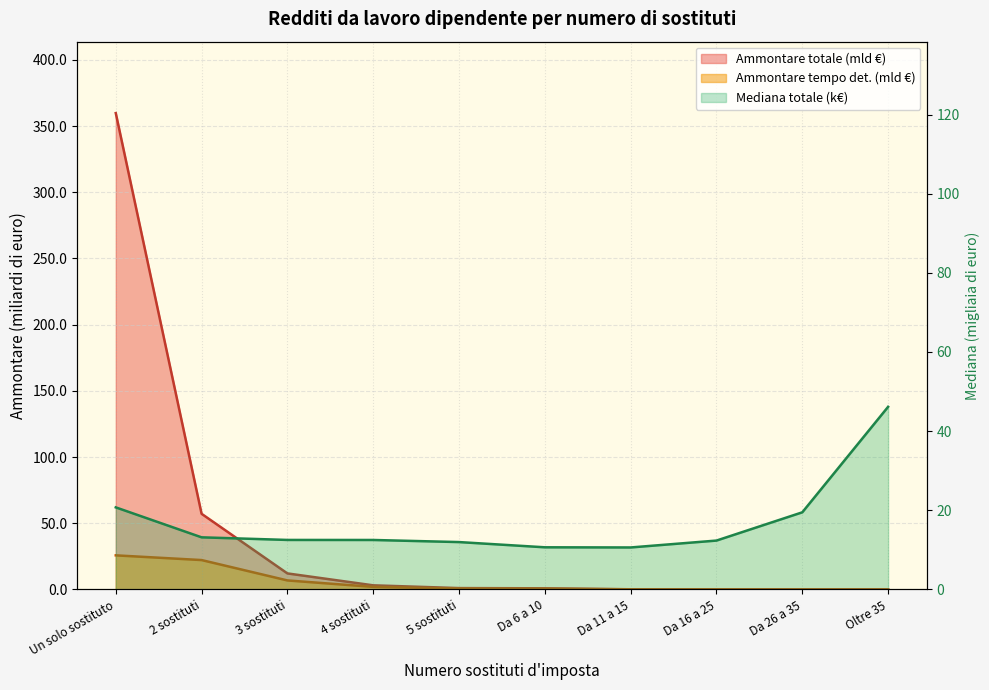

True or false: Ammontare tempo det. has more than 1 interior local peaks.

False